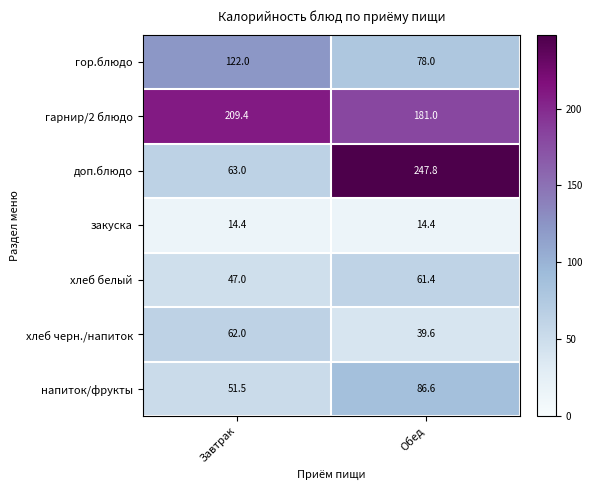

At Завтрак, list the series in order from smallest to largest.

закуска, хлеб белый, напиток/фрукты, хлеб черн./напиток, доп.блюдо, гор.блюдо, гарнир/2 блюдо